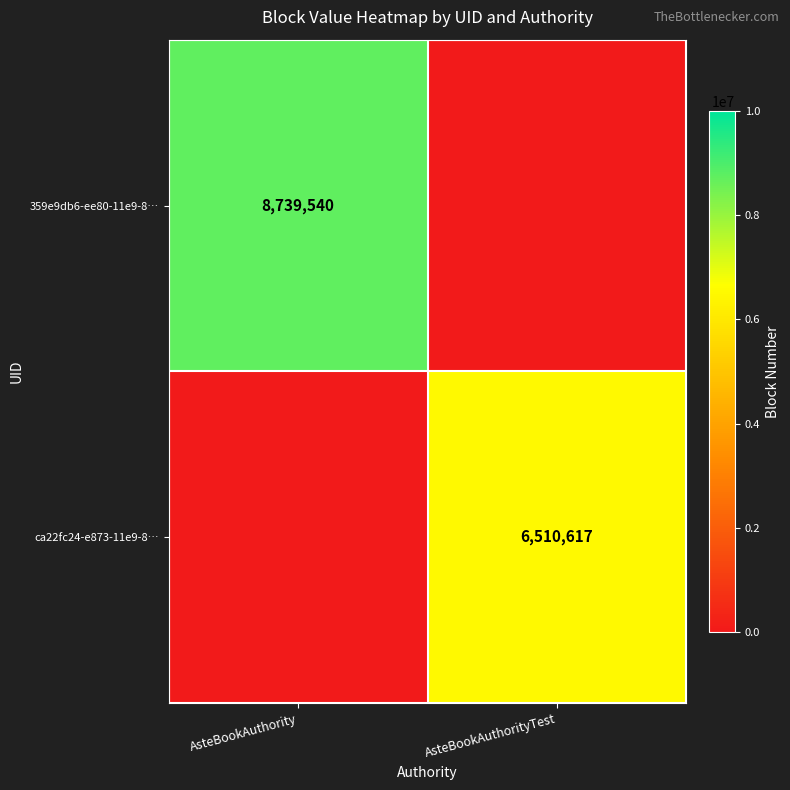

Is it true that 359e9db6-ee80-11e9-8… equals 8739540 at AsteBookAuthority?

True